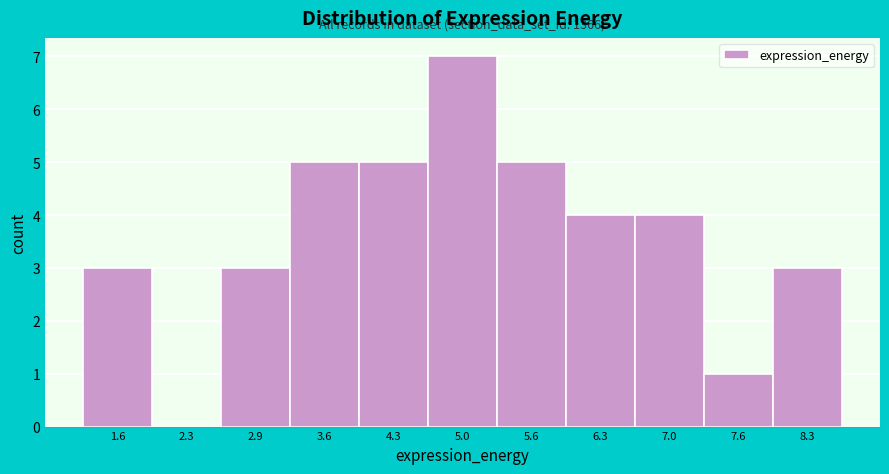

Over which range of the x-axis is the bar tallest?

4.6 to 5.3